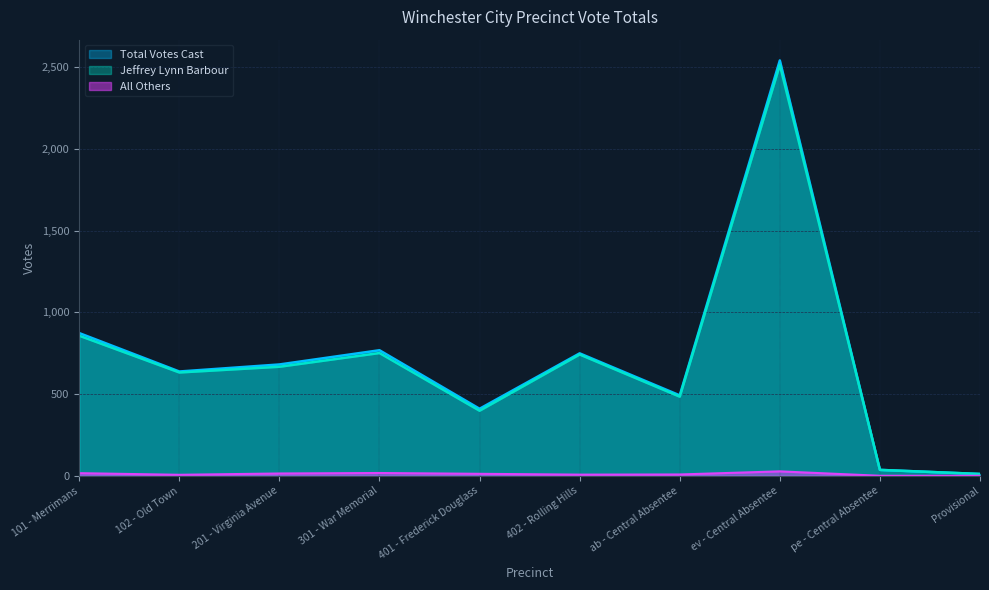

True or false: Total Votes Cast and All Others intersect in this chart.

False